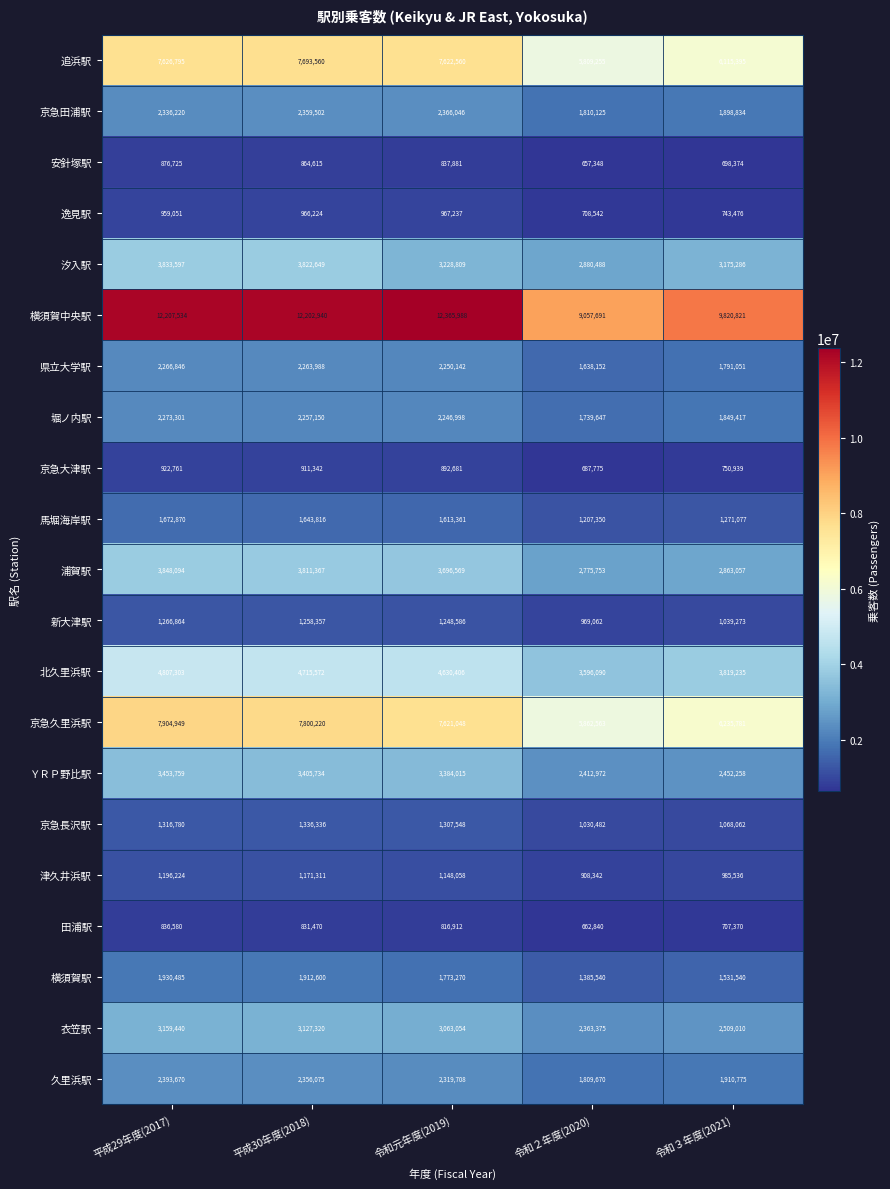

How many categories are shown in the chart?

5